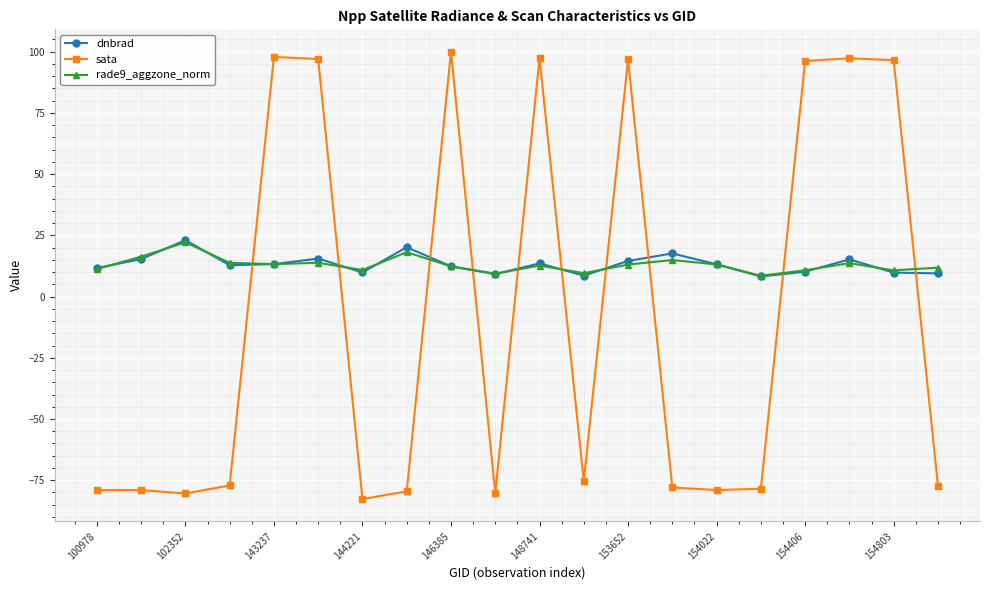

True or false: dnbrad has more than 1 points higher than both neighbors.

True